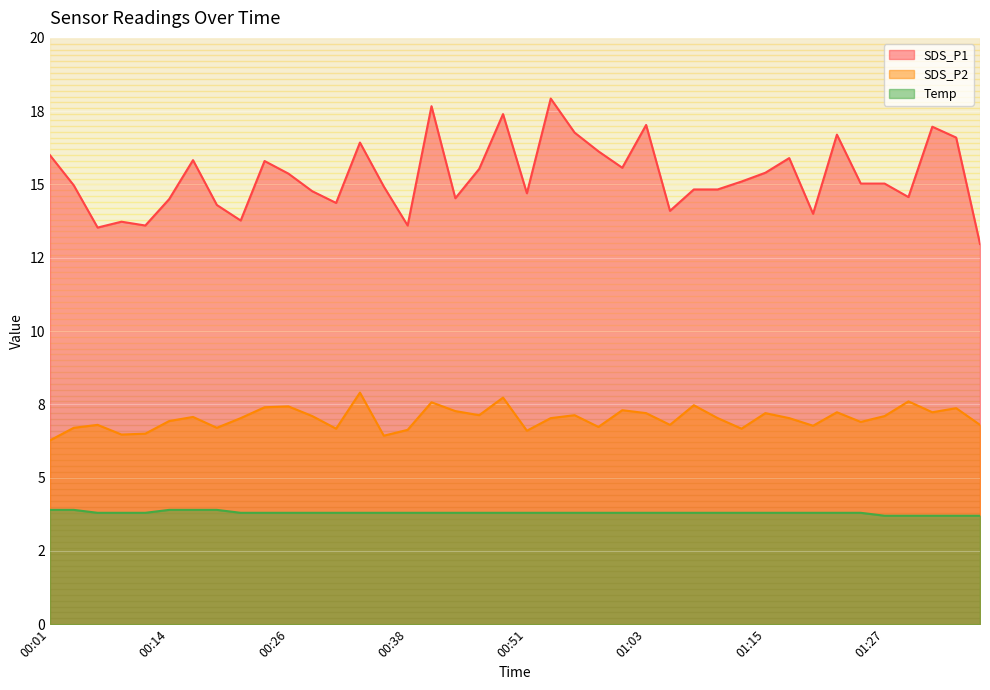

How many values in the SDS_P1 series exceed 15?

21